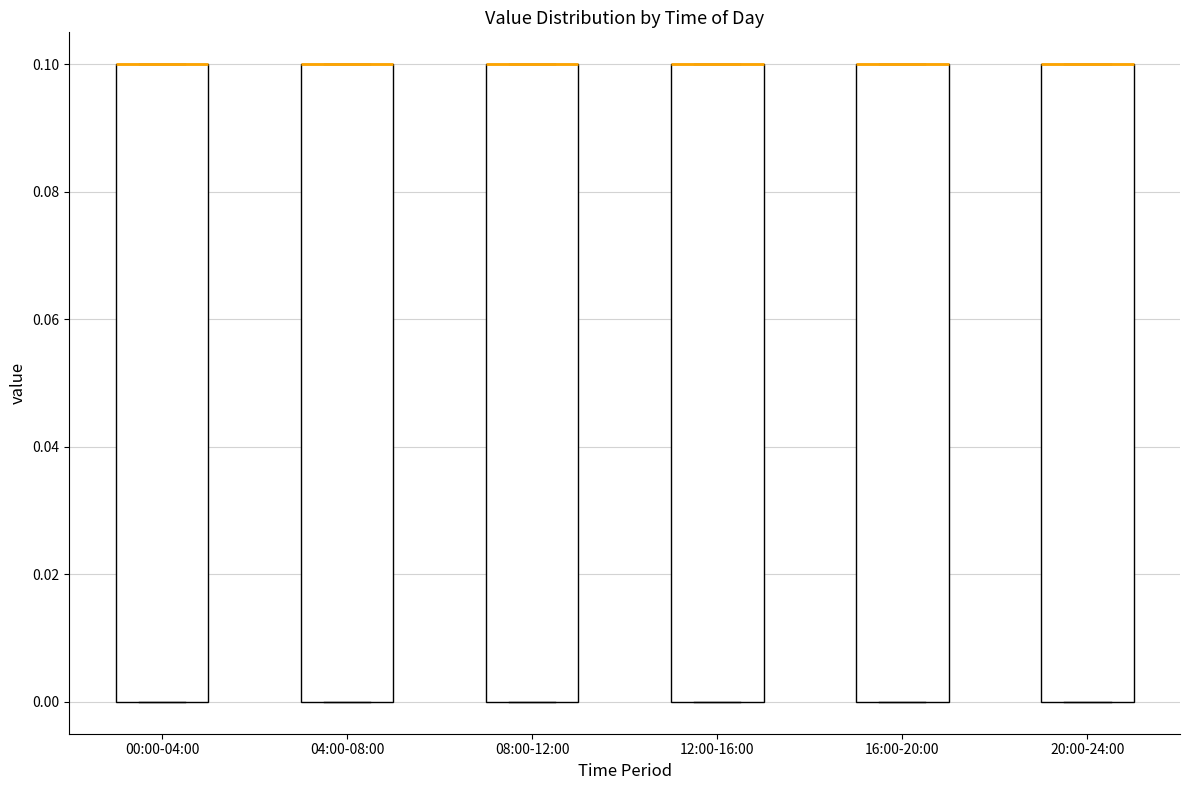

Where is the upper edge of the box for 00:00-04:00 on the y-axis? The values are not printed on the chart, so give them approximately, as read against the axis.

0.1